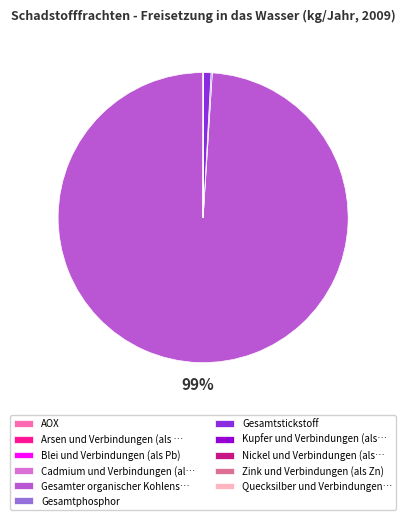

Is there a majority slice in this chart?

Yes